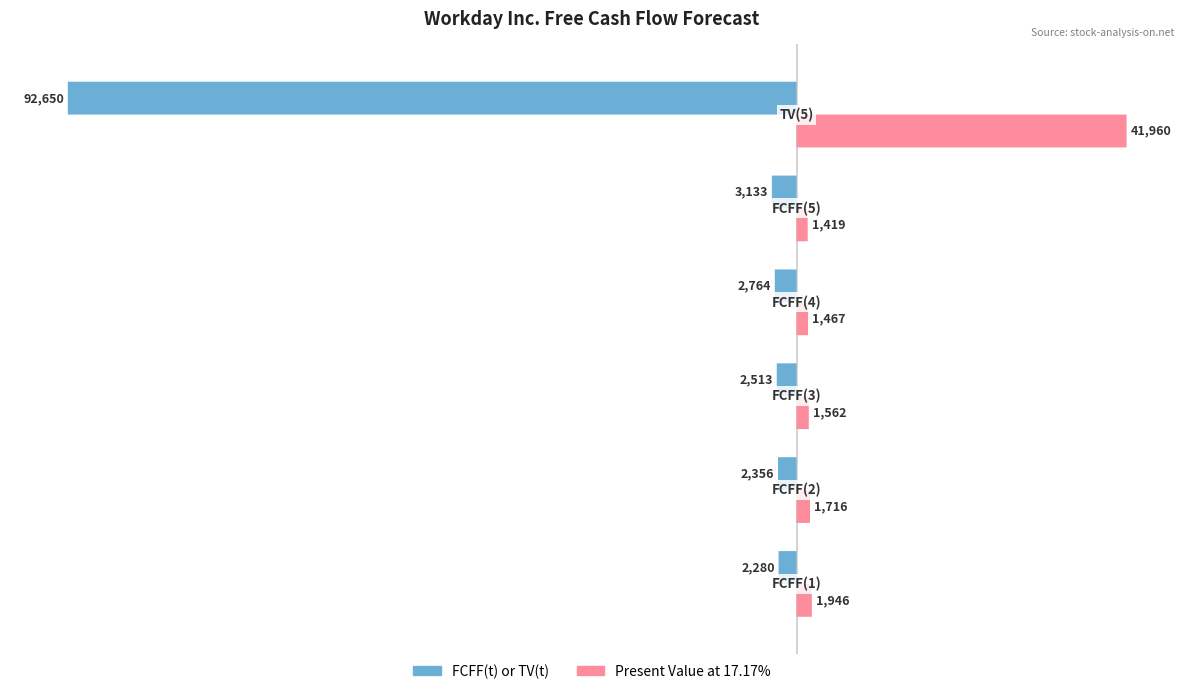

Are the bars grouped side by side (vs. stacked)?

Yes